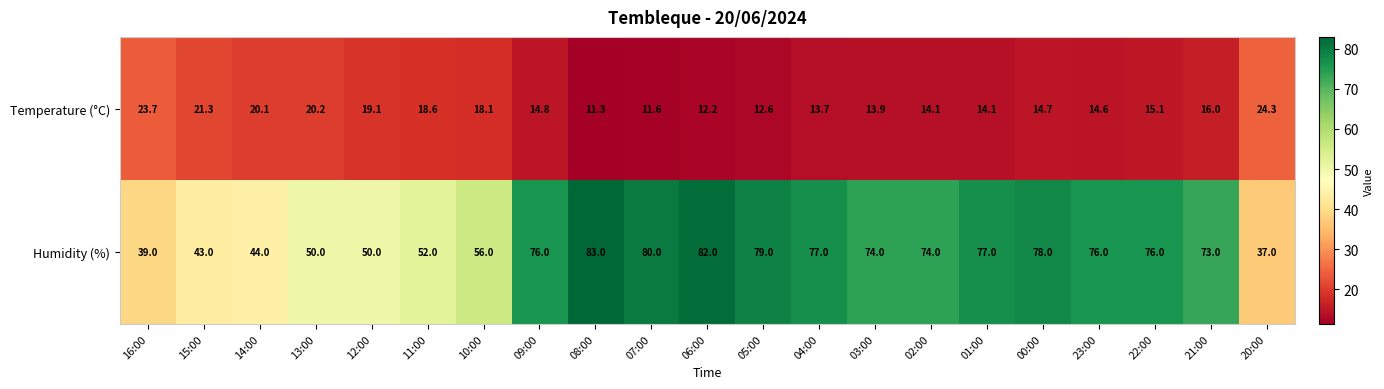

What is the difference between the Temperature (°C) values at 00:00 and 10:00?

3.4